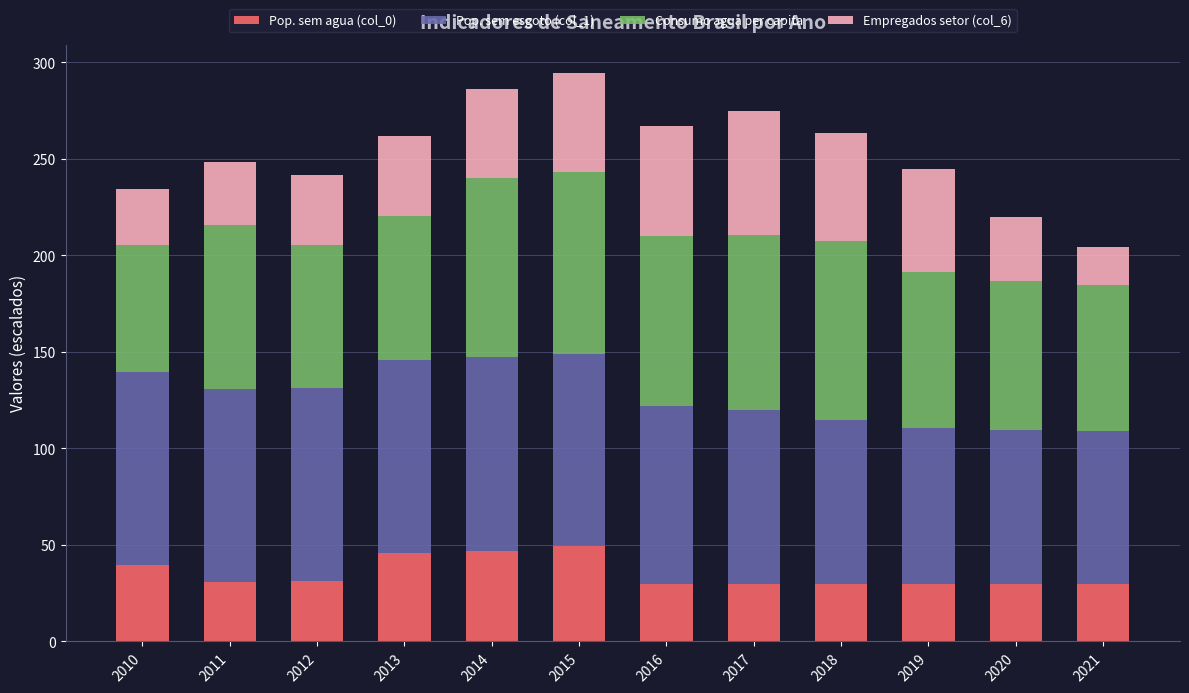

What is the total value across all series at 2010?

234.4